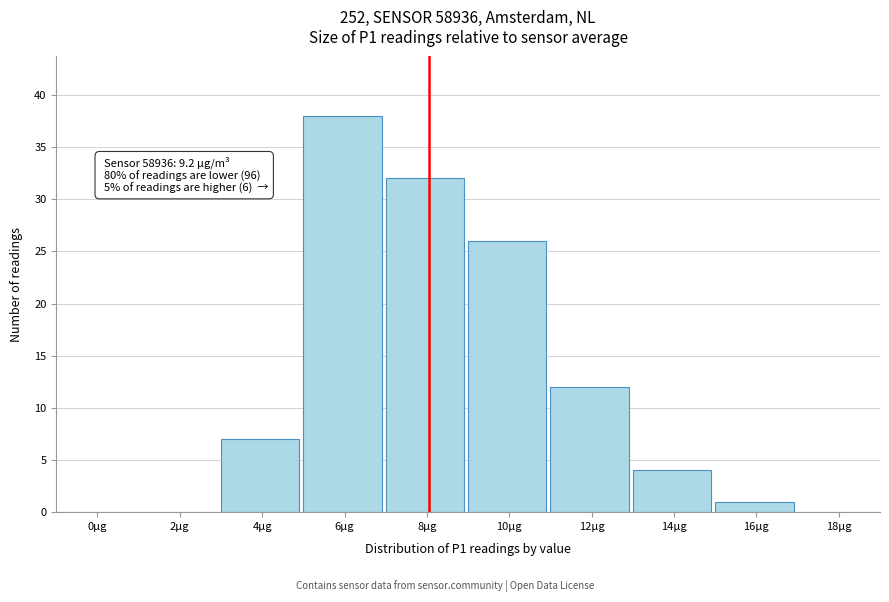

Reading left to right, what are all the values shown in this chart?

0µg=0	2µg=0	4µg=7	6µg=38	8µg=32	10µg=26	12µg=12	14µg=4	16µg=1	18µg=0